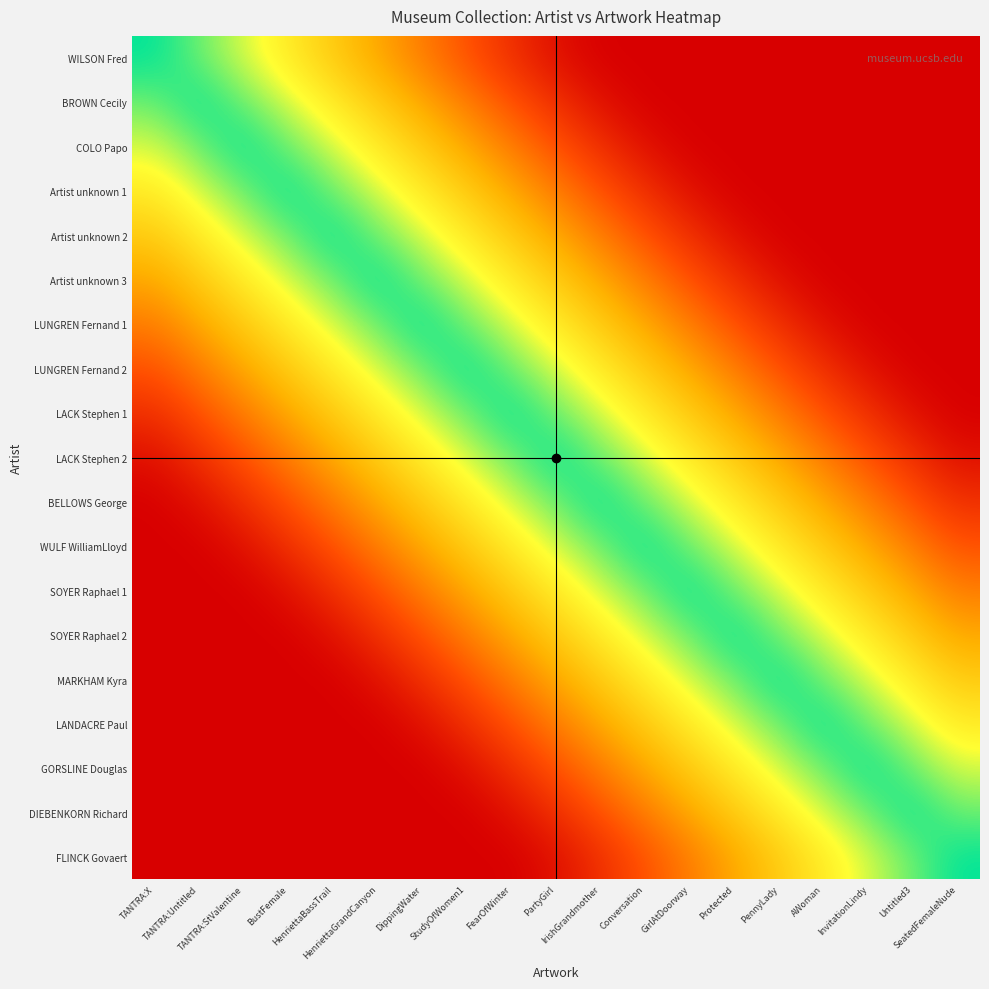

Which series has the largest range (max minus min)?

WILSON Fred